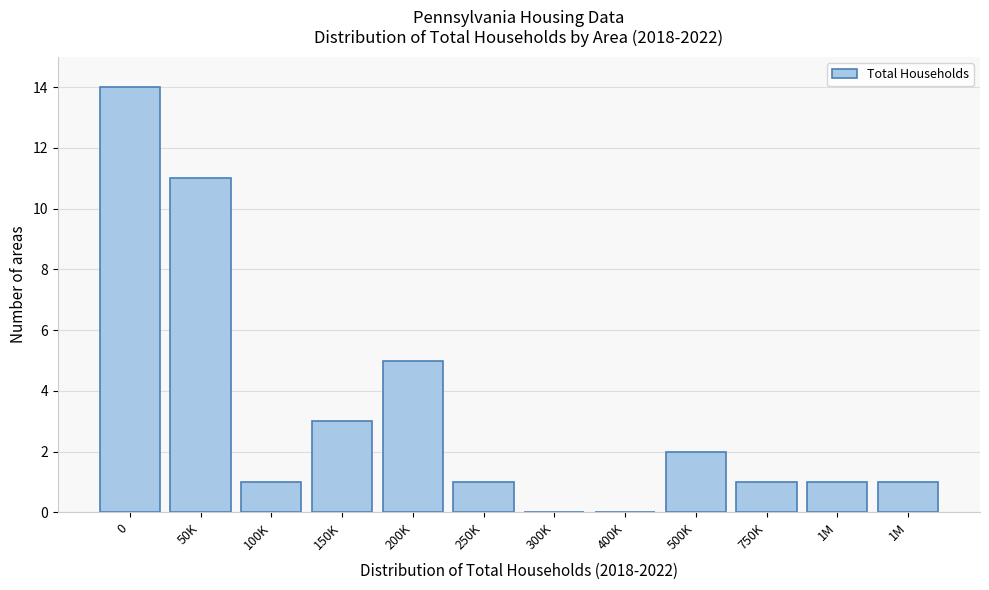

How many distinct data groups are displayed?

1